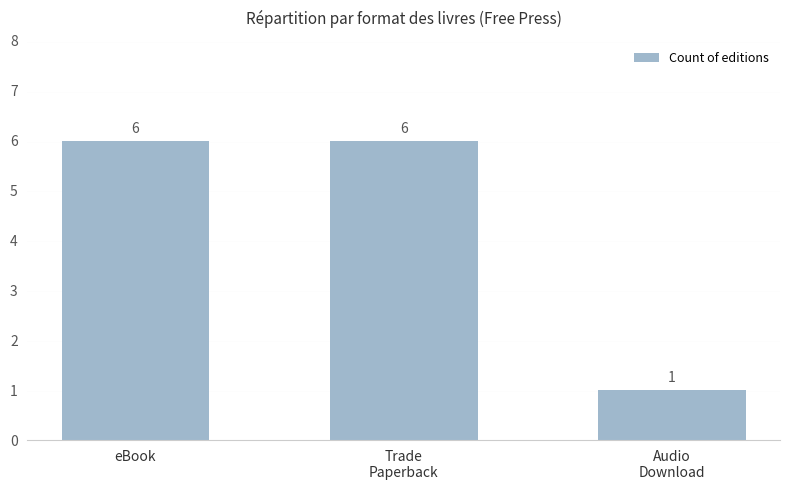

Which label corresponds to the smallest value in the chart?

Audio
Download